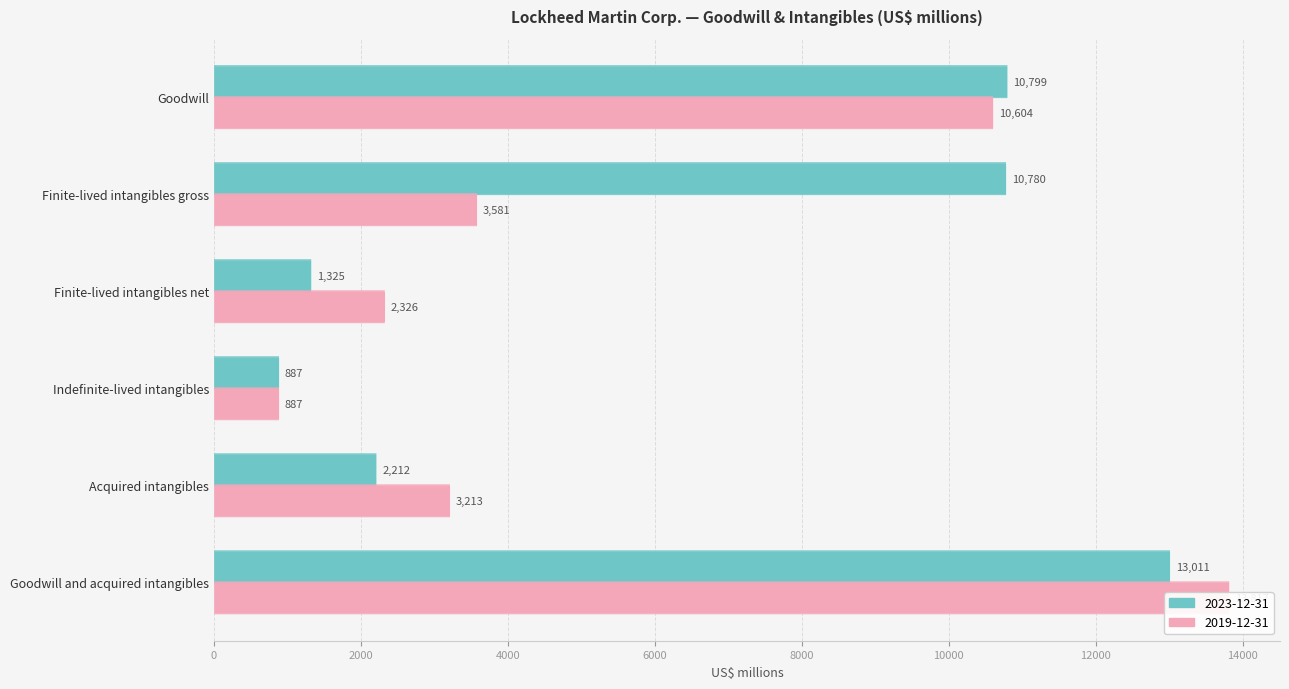

Which has a higher value, Acquired intangibles or Finite-lived intangibles gross?

Finite-lived intangibles gross